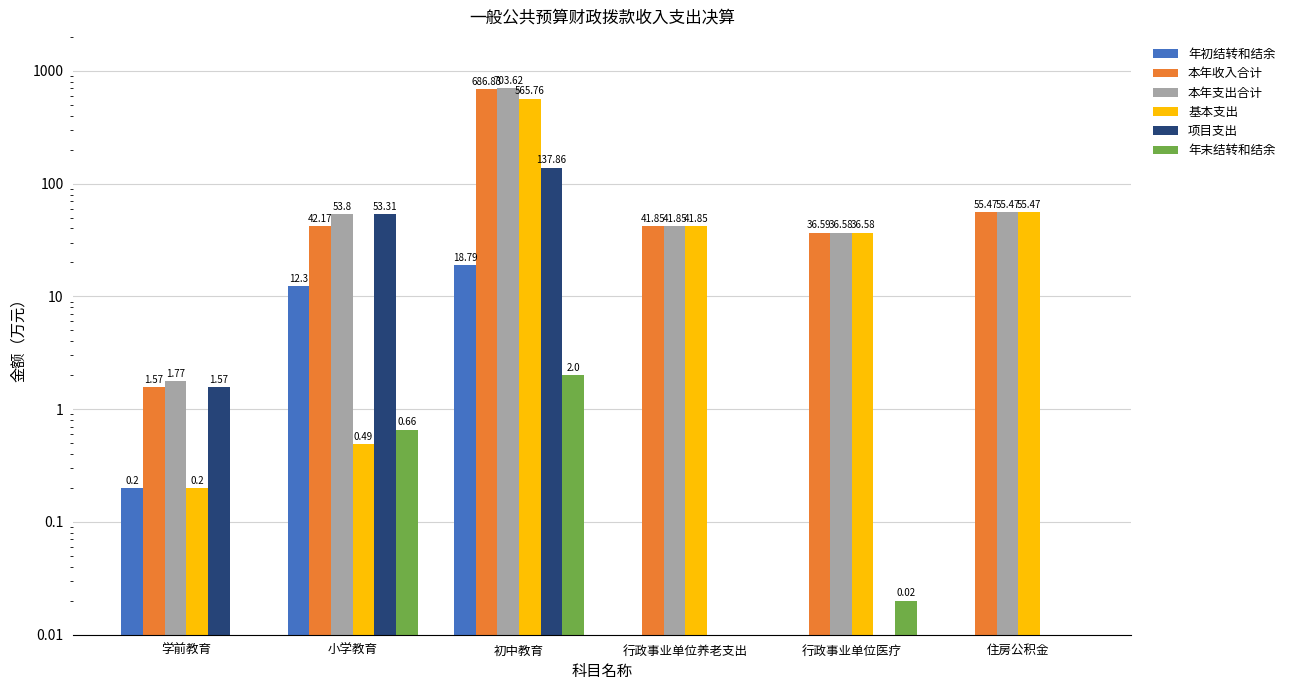

Count the number of categories in the chart.

6